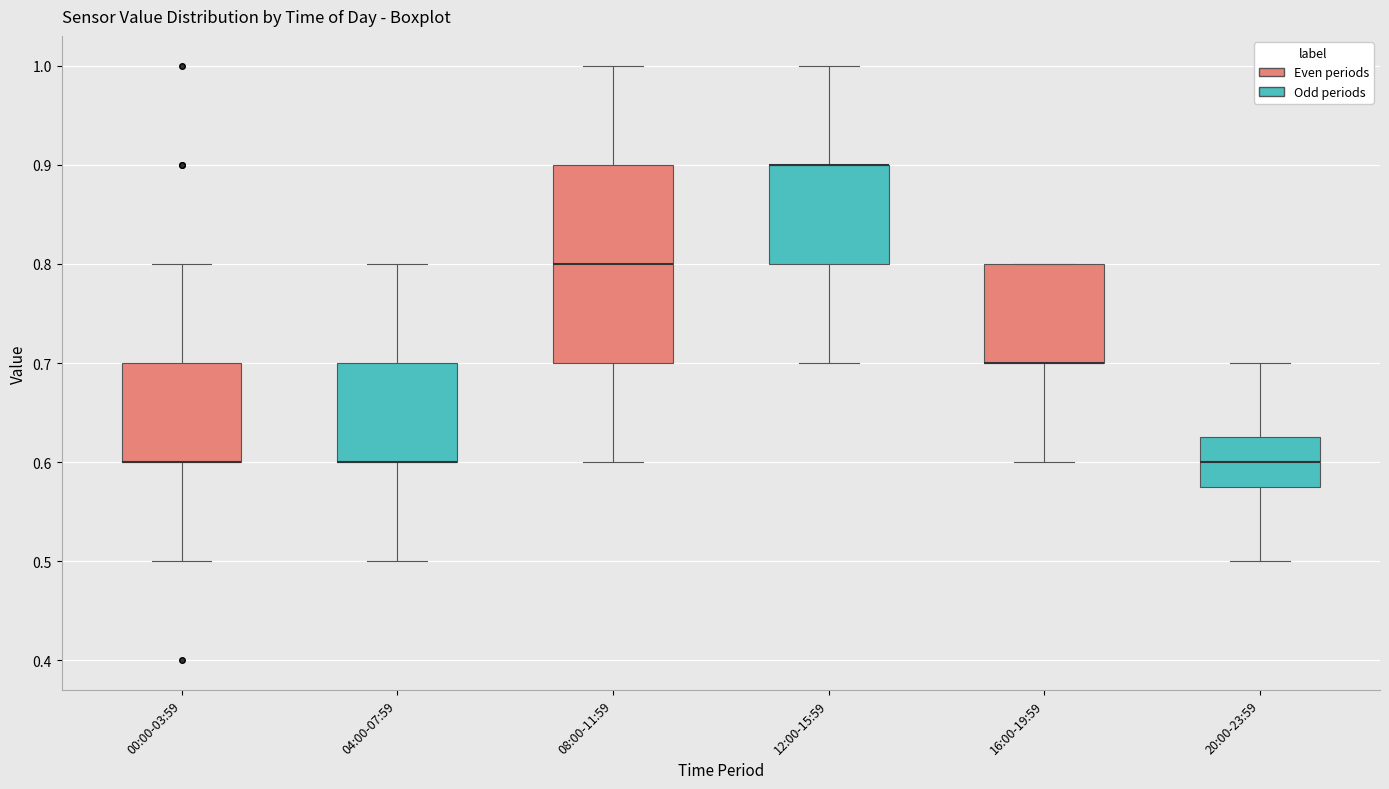

Reading left to right, transcribe this box plot: for each box, give where its median line is, the range the box spans, and where its two whiskers end, as read against the y-axis. The values are not printed on the chart, so give them approximately, as read against the axis.

00:00-03:59: median 0.60 (drawn on the box's lower edge), box 0.60 to 0.70, whiskers 0.50 to 0.80
04:00-07:59: median 0.60 (drawn on the box's lower edge), box 0.60 to 0.70, whiskers 0.50 to 0.80
08:00-11:59: median 0.80, box 0.70 to 0.90, whiskers 0.60 to 1.00
12:00-15:59: median 0.90 (drawn on the box's upper edge), box 0.80 to 0.90, whiskers 0.70 to 1.00
16:00-19:59: median 0.70 (drawn on the box's lower edge), box 0.70 to 0.80, whiskers 0.60 to 0.80
20:00-23:59: median 0.60, box 0.58 to 0.63, whiskers 0.50 to 0.70